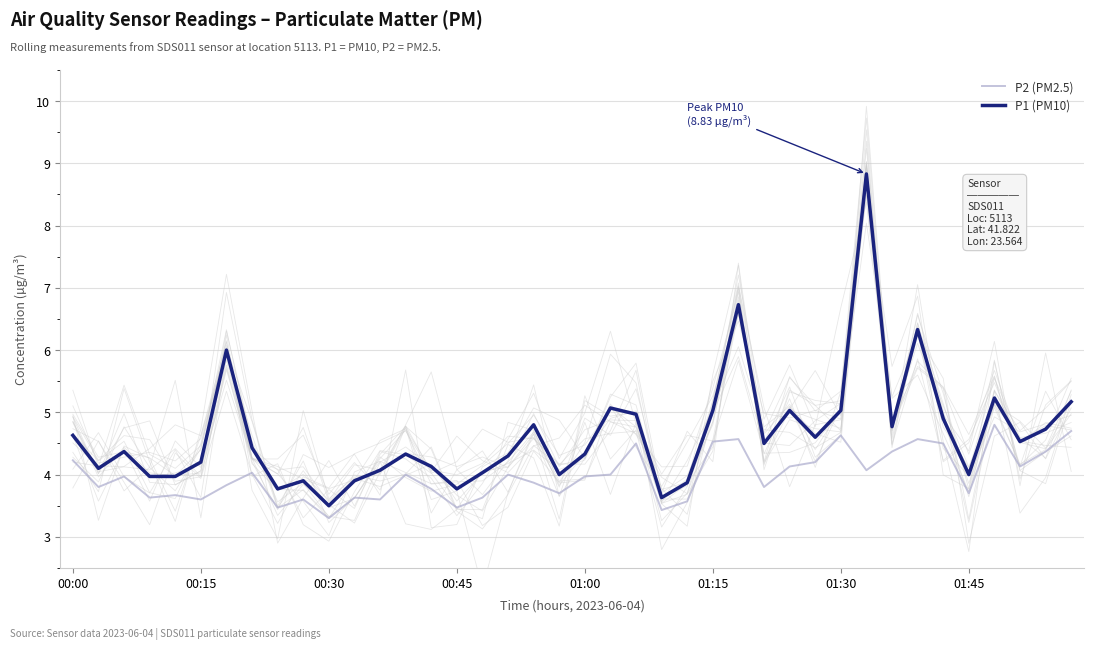

True or false: P1 (PM10) and P2 (PM2.5) intersect in this chart.

False